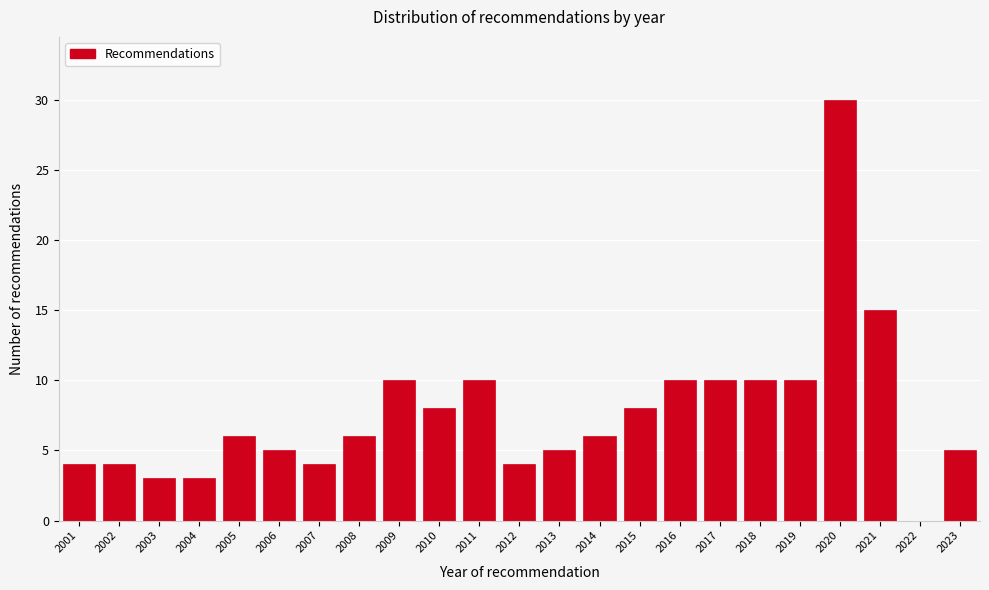

Reading left to right, transcribe all the data shown in this chart.

2001=4	2002=4	2003=3	2004=3	2005=6	2006=5	2007=4	2008=6	2009=10	2010=8	2011=10	2012=4	2013=5	2014=6	2015=8	2016=10	2017=10	2018=10	2019=10	2020=30	2021=15	2022=0	2023=5